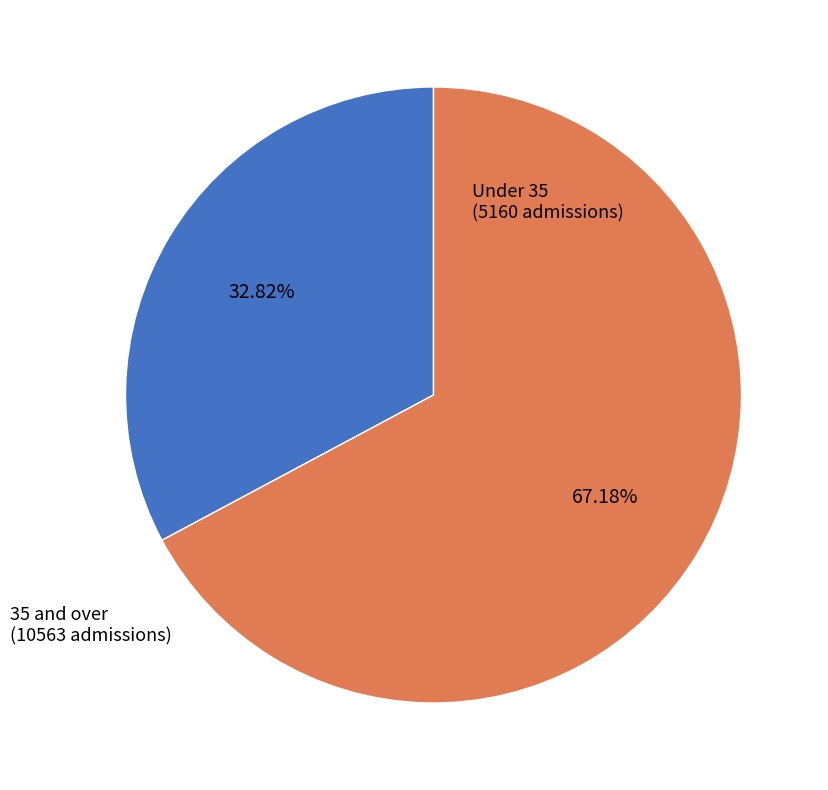

To the nearest percent, what is the difference between the largest and smallest slice percentages?

34%